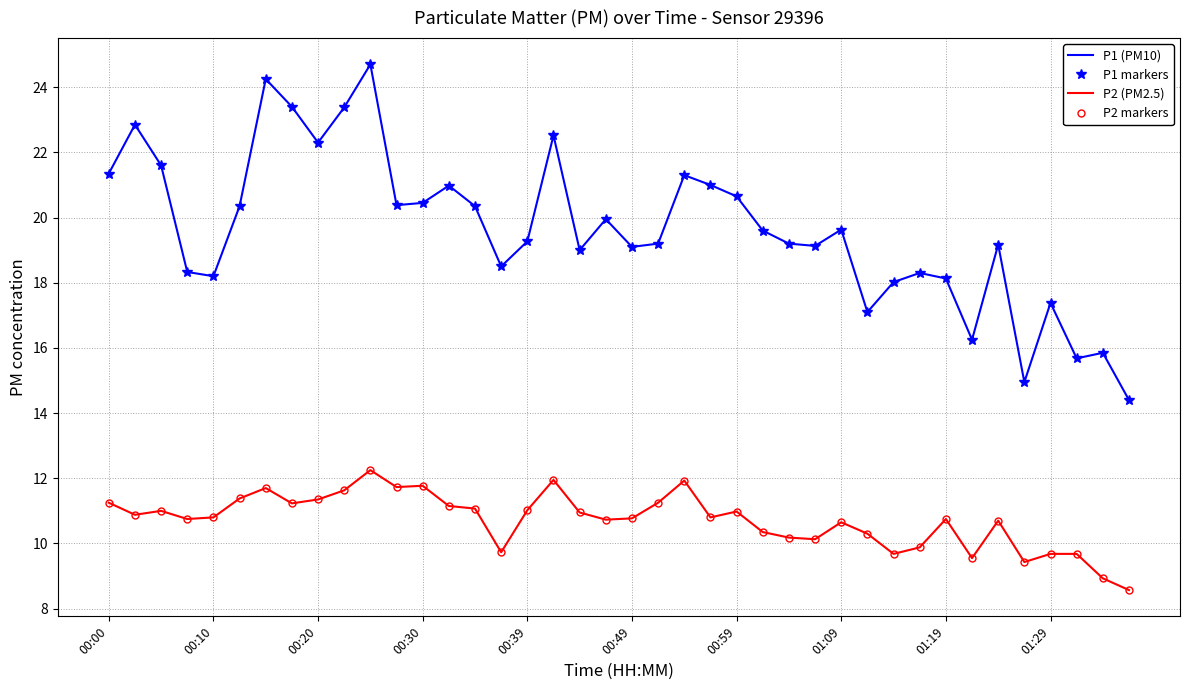

Reading right to left, what are all the values shown in this chart?

P1 (PM10): 14.4	15.8	15.7	17.4	14.9	19.2	16.2	18.1	18.3	18.0	17.1	19.6	19.1	19.2	19.6	20.6	21.0	21.3	19.2	19.1	19.9	19.0	22.5	19.3	18.5	20.4	21.0	20.4	20.4	24.7	23.4	22.3	23.4	24.2	20.4	18.2	18.3	21.6	22.9	21.4
P1 markers: 14.4	15.8	15.7	17.4	14.9	19.2	16.2	18.1	18.3	18.0	17.1	19.6	19.1	19.2	19.6	20.6	21.0	21.3	19.2	19.1	19.9	19.0	22.5	19.3	18.5	20.4	21.0	20.4	20.4	24.7	23.4	22.3	23.4	24.2	20.4	18.2	18.3	21.6	22.9	21.4
P2 (PM2.5): 8.6	8.9	9.7	9.7	9.4	10.7	9.6	10.8	9.9	9.7	10.3	10.7	10.1	10.2	10.3	11.0	10.8	11.9	11.2	10.8	10.7	10.9	11.9	11.0	9.7	11.1	11.2	11.8	11.7	12.2	11.6	11.3	11.2	11.7	11.4	10.8	10.8	11.0	10.9	11.2
P2 markers: 8.6	8.9	9.7	9.7	9.4	10.7	9.6	10.8	9.9	9.7	10.3	10.7	10.1	10.2	10.3	11.0	10.8	11.9	11.2	10.8	10.7	10.9	11.9	11.0	9.7	11.1	11.2	11.8	11.7	12.2	11.6	11.3	11.2	11.7	11.4	10.8	10.8	11.0	10.9	11.2